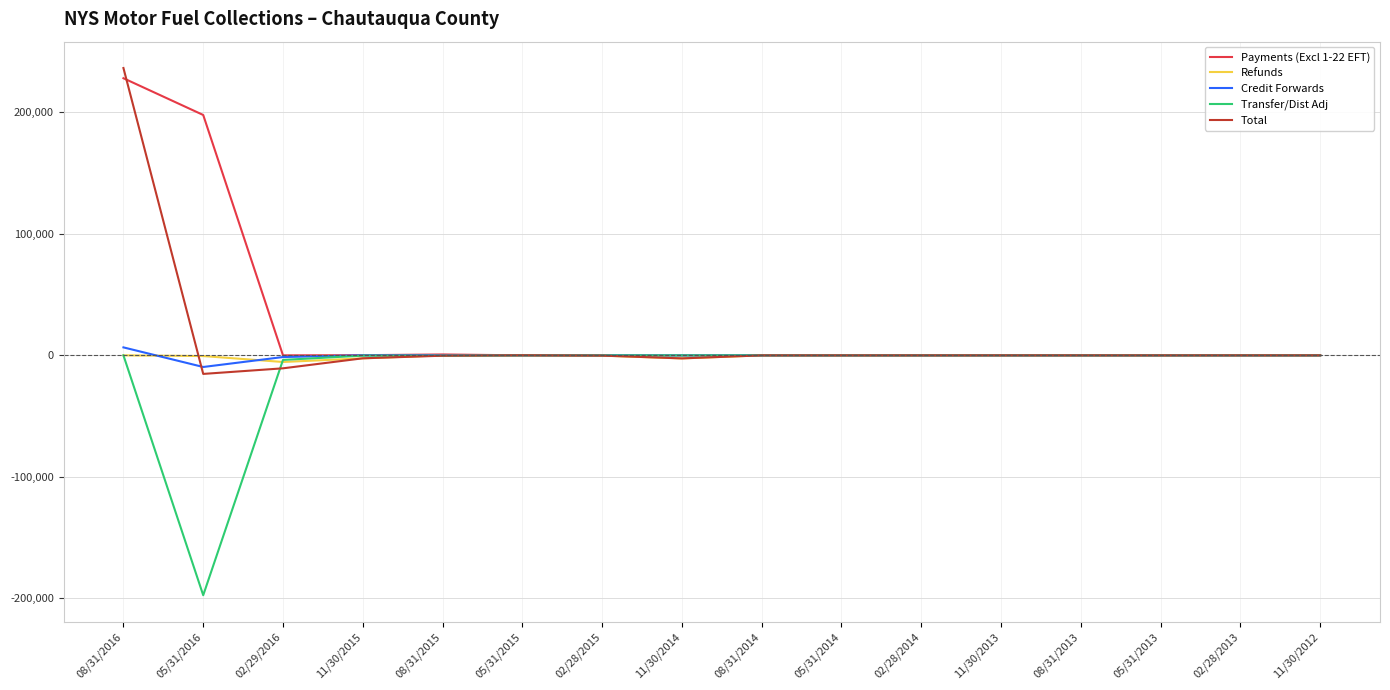

Which series has the largest range (max minus min)?

Total